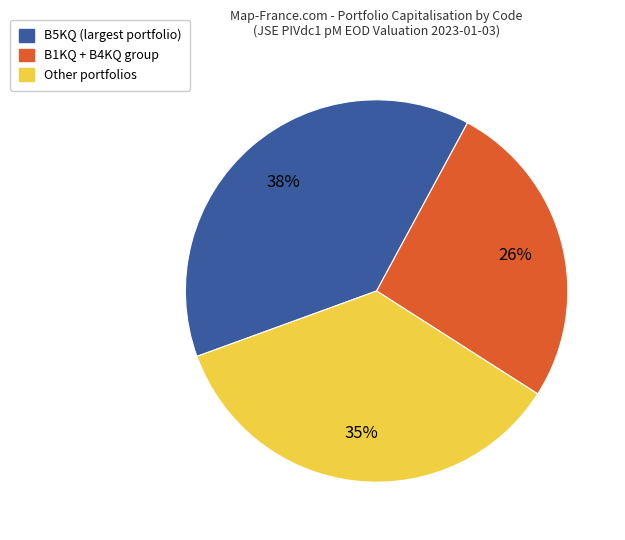

How many slices are in this pie chart?

3